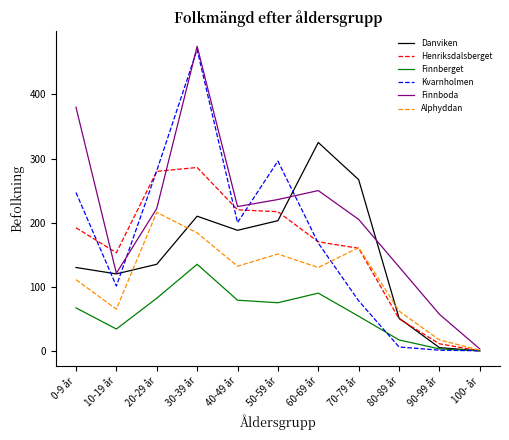

Is it true that Henriksdalsberget equals 88 at 10-19 år?

False